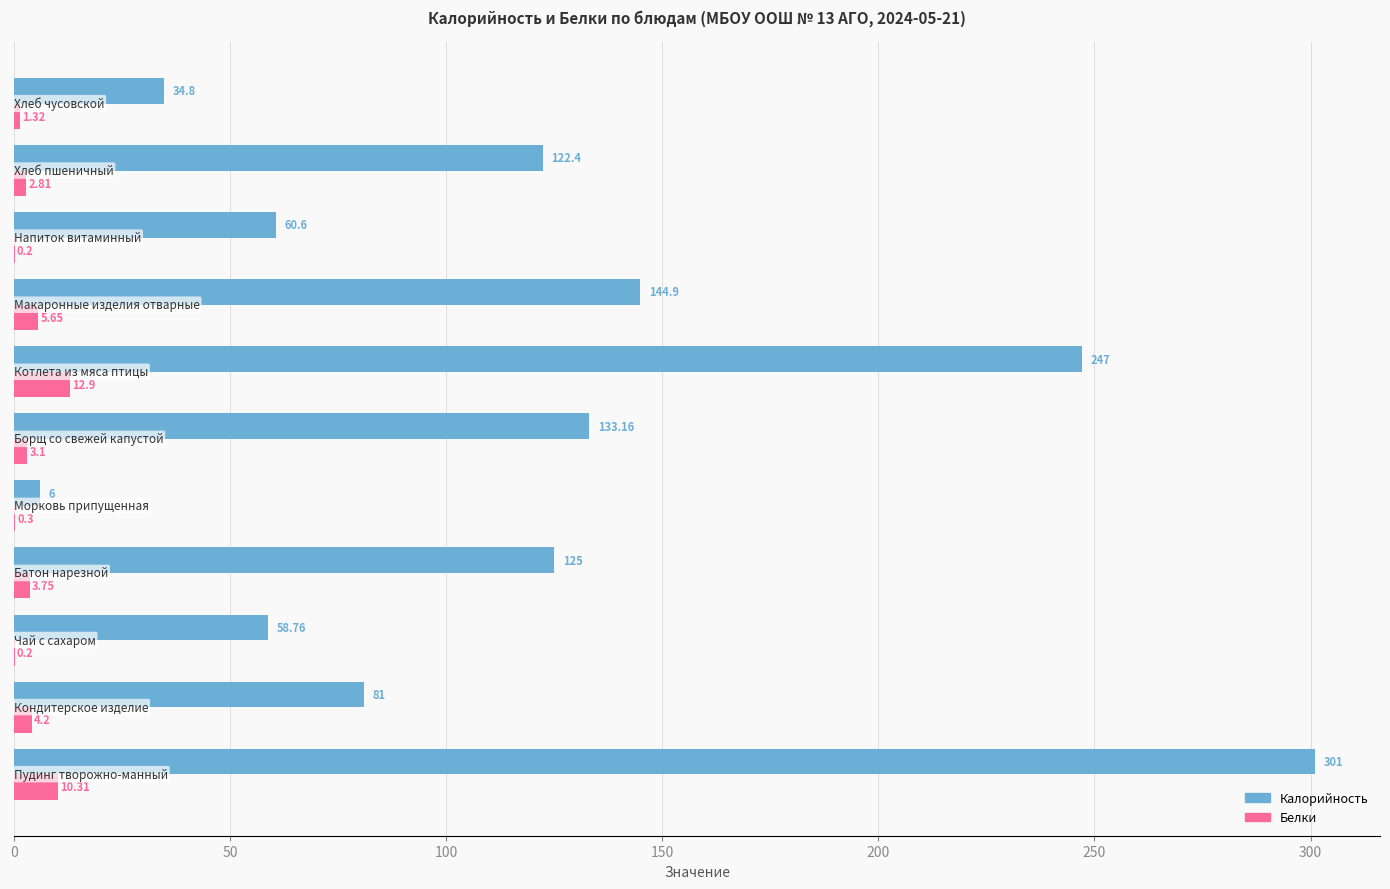

Which series has the largest total across all categories?

Калорийность